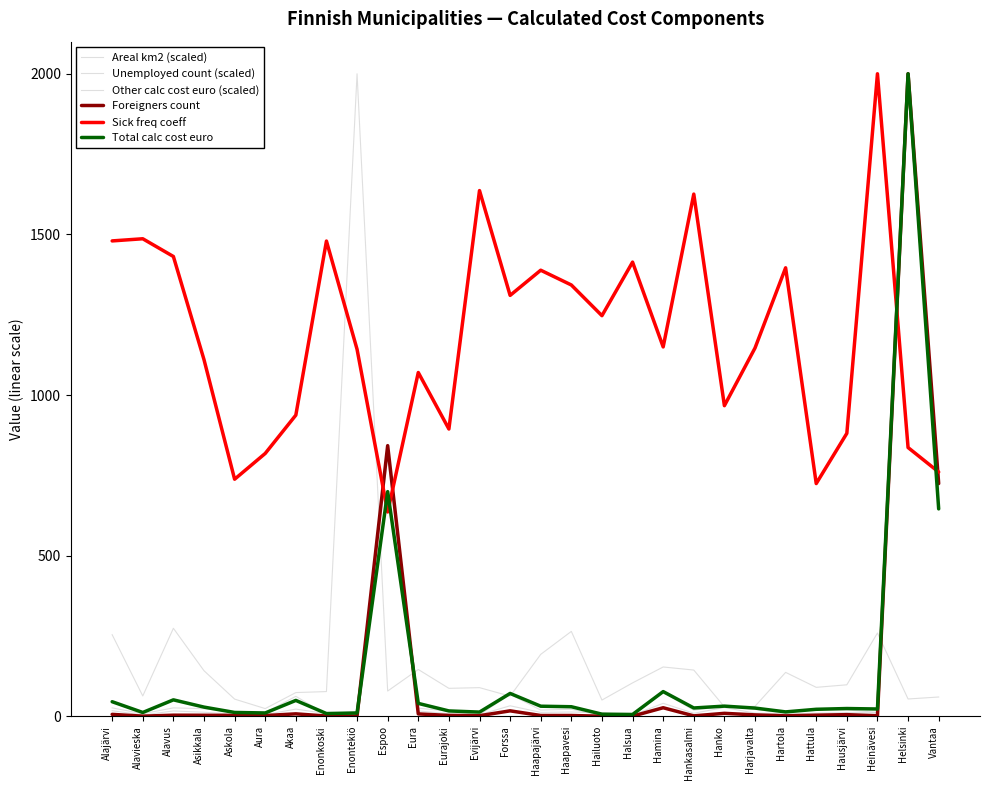

How many lines are shown in the chart?

6